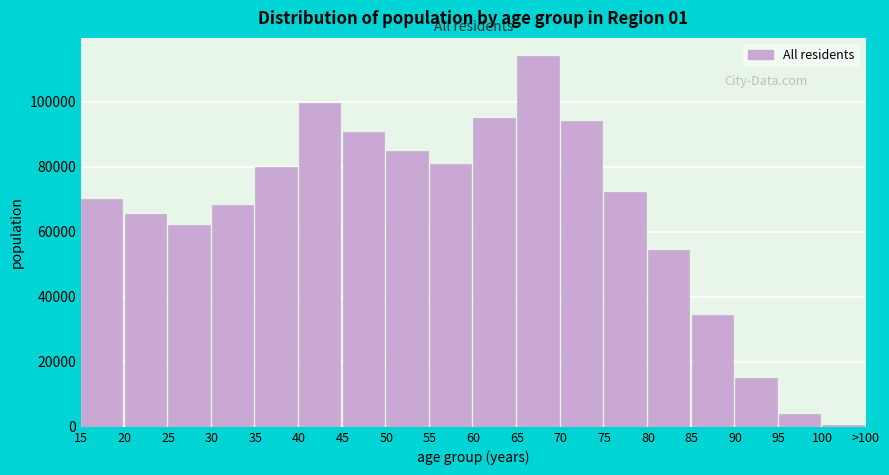

Reading left to right, extract all data points from this chart.

15=70004	20=65484	25=61935	30=68091	35=79979	40=99571	45=90666	50=84853	55=80986	60=94983	65=113923	70=94142	75=72335	80=54294	85=34256	90=14964	95=3985	100=715